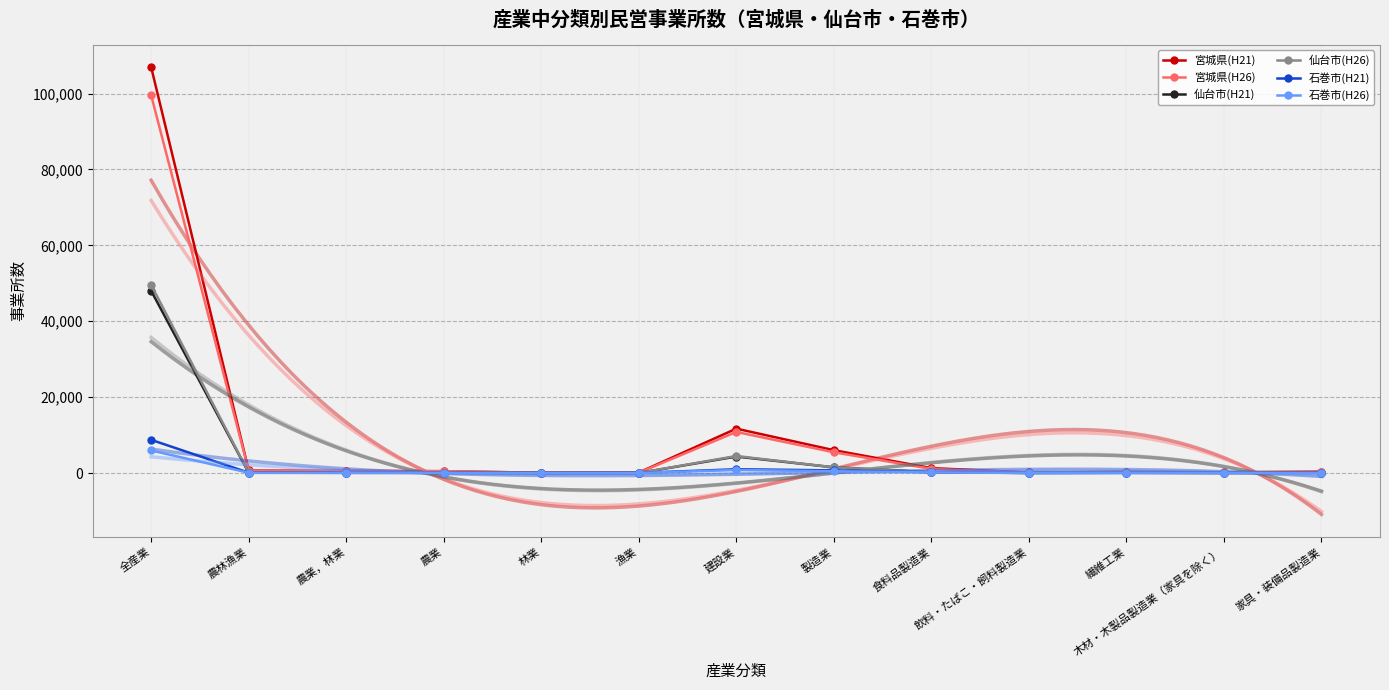

At which category is the sum across all series the highest?

全産業